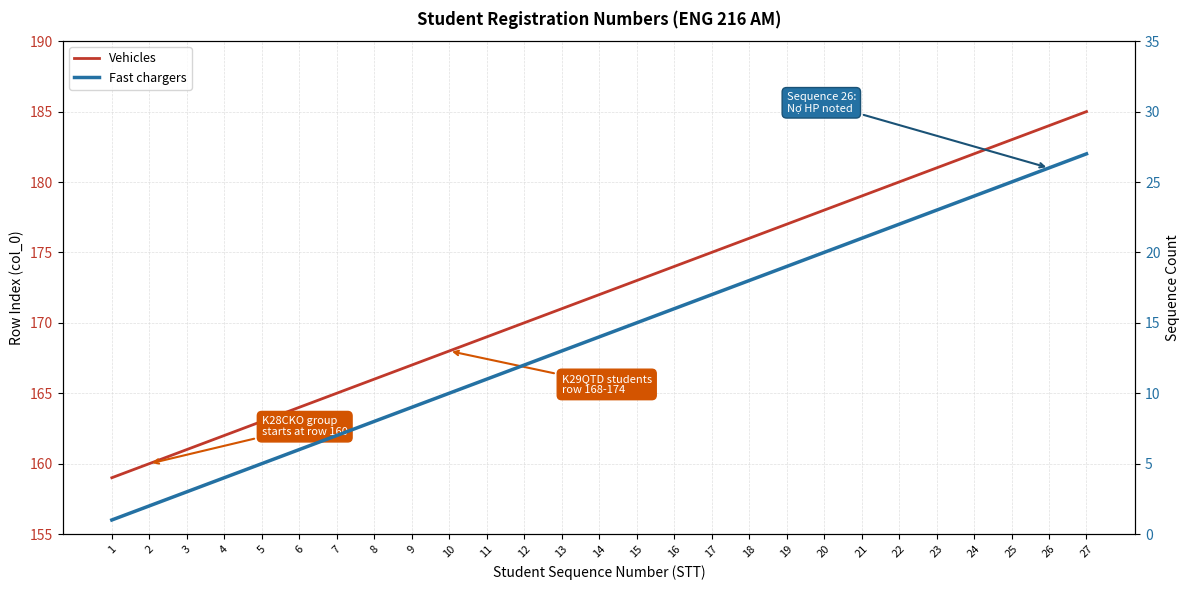

Which category has the highest value in the Fast chargers series?

27